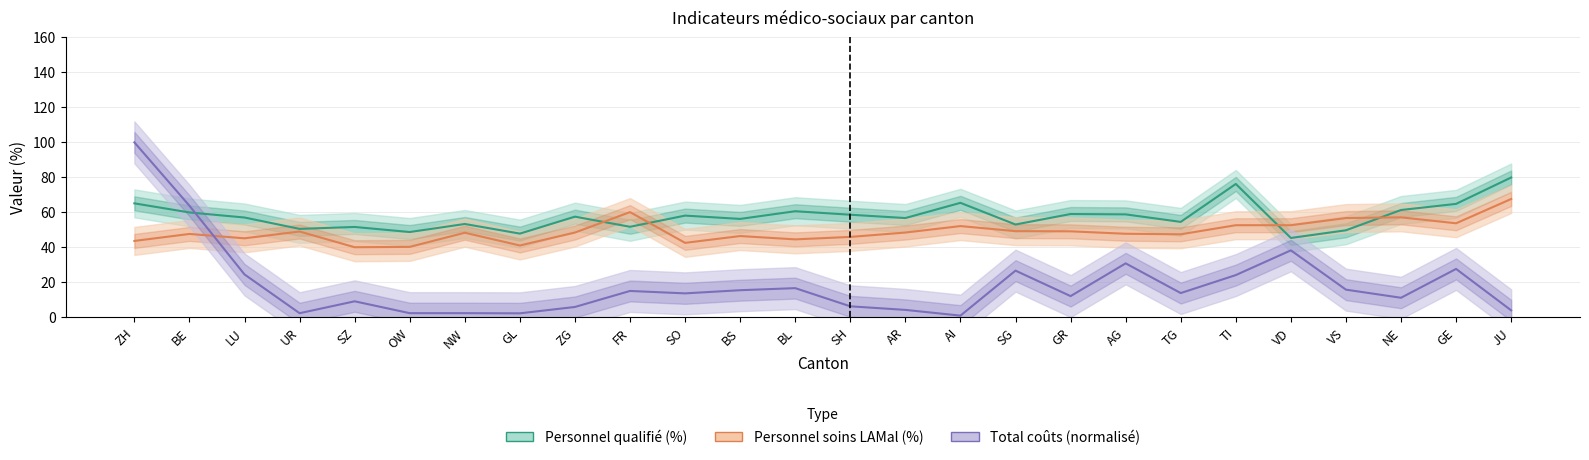

The value of Personnel soins LAMal (%) at NW is 48.3. True or false?

True